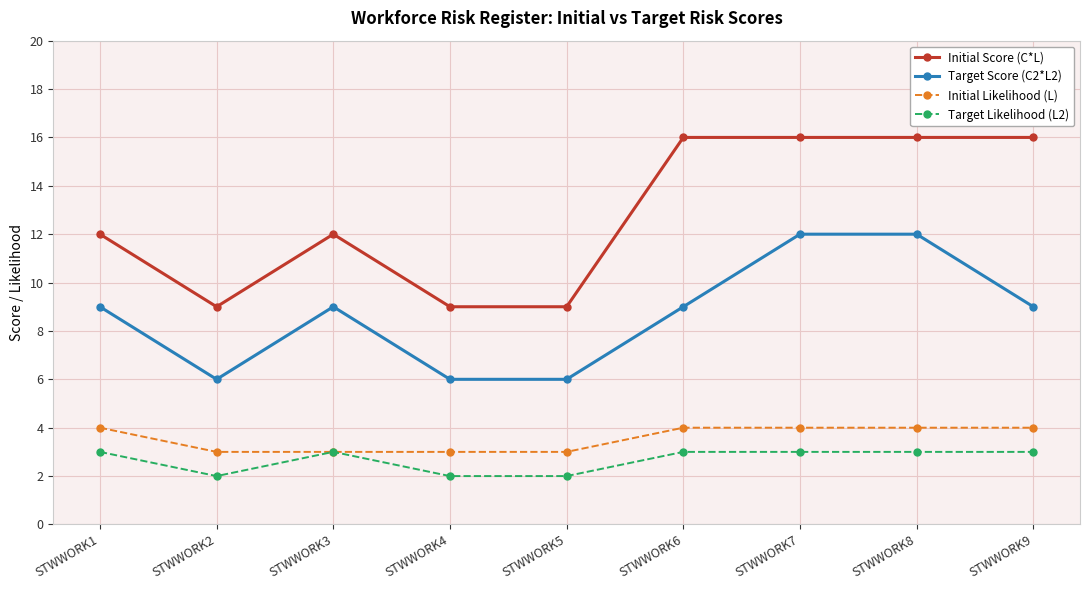

How many lines are shown in the chart?

4